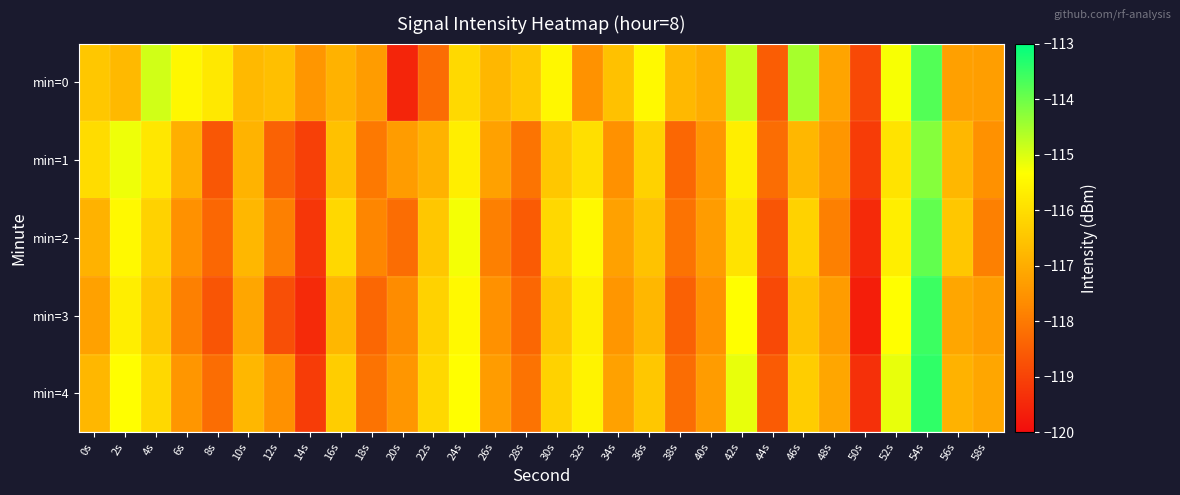

At which category is the sum across all series the highest?

54s